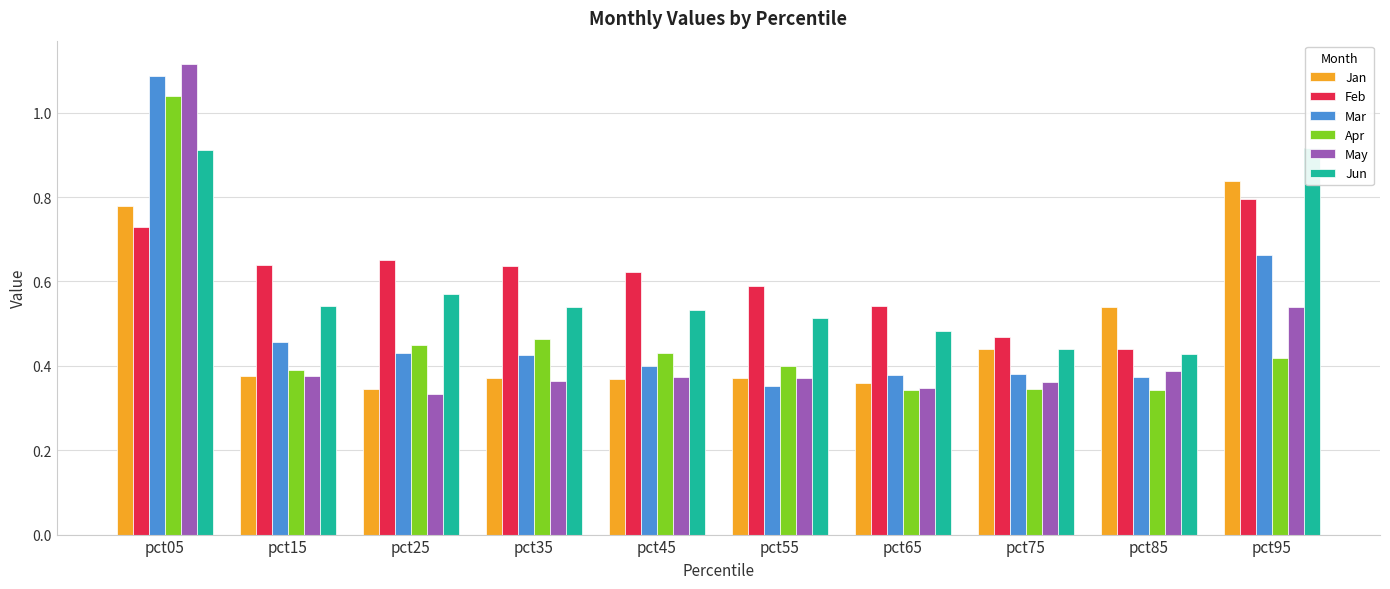

What is the difference between the maximum and minimum values in the Mar series?

0.7